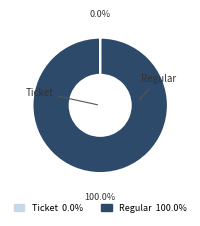

To the nearest percent, what is the difference between the largest and smallest slice percentages?

100%